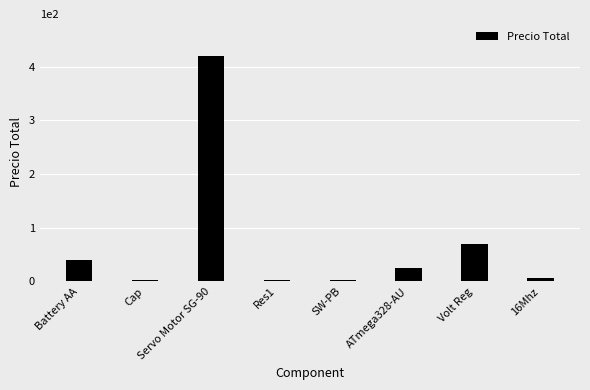

What is the greatest value displayed?

420.0